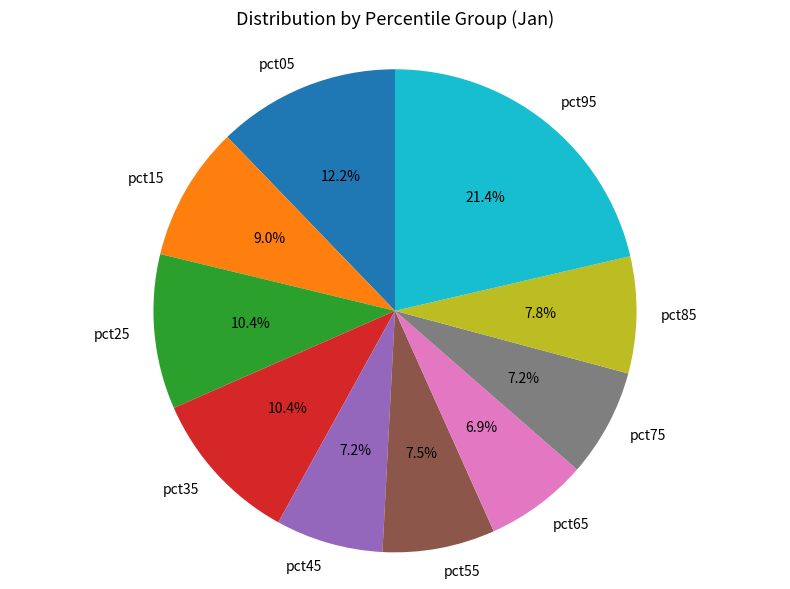

Count the number of slices in the pie.

10